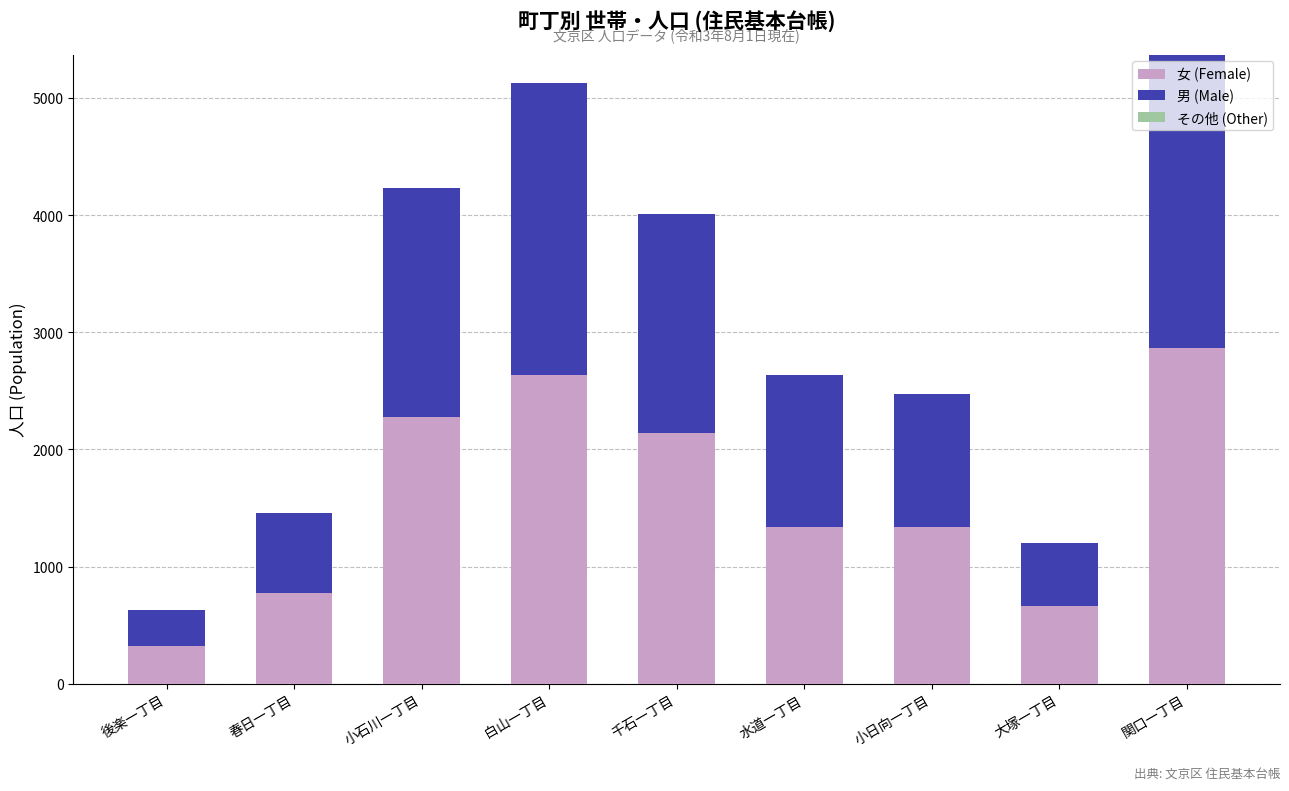

What is the lowest value of the 女 (Female) series?

325